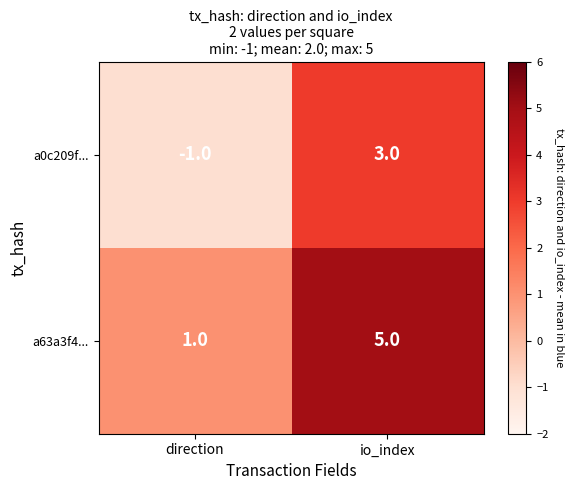

What value does the a0c209f... series have at io_index?

3